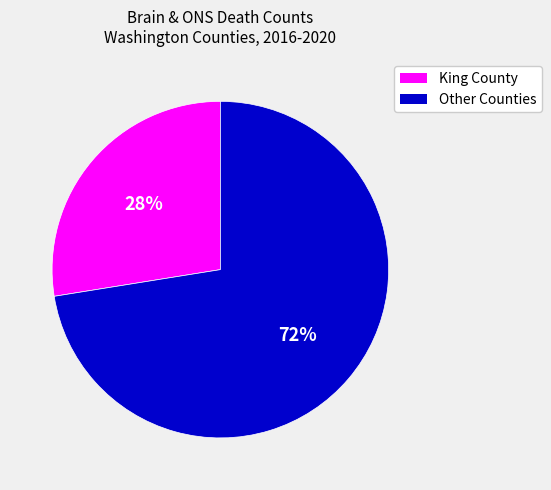

To the nearest percent, what portion does King County represent?

28%